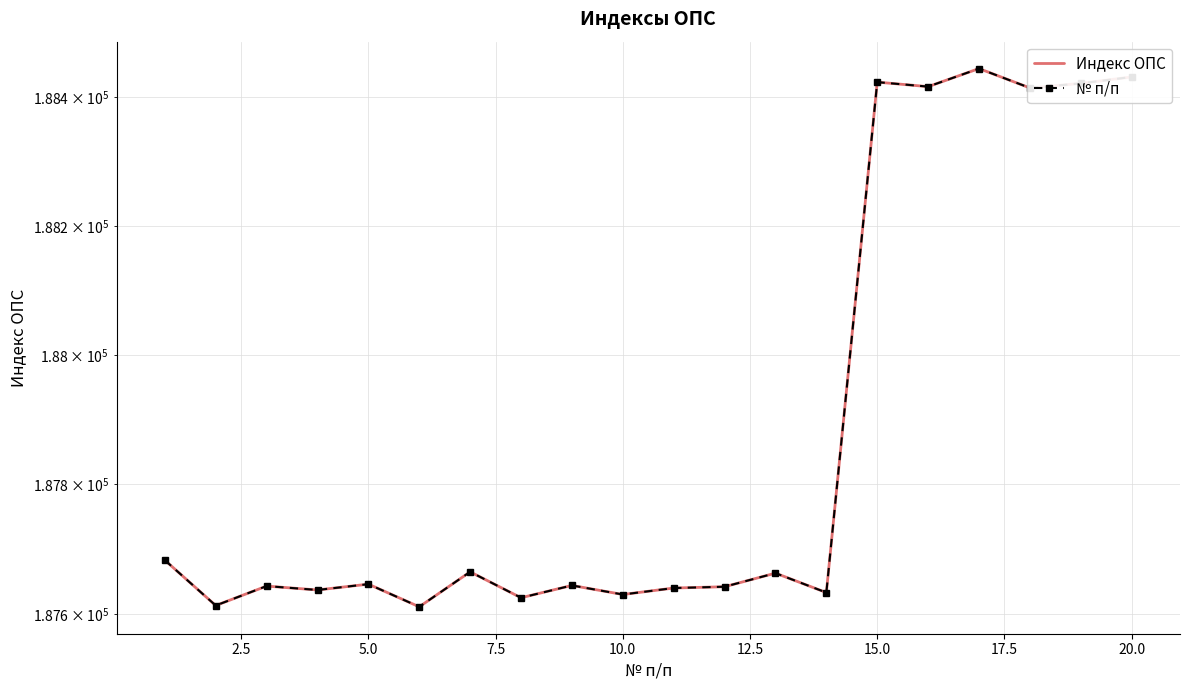

How many values in the Индекс ОПС series exceed 187646?

9